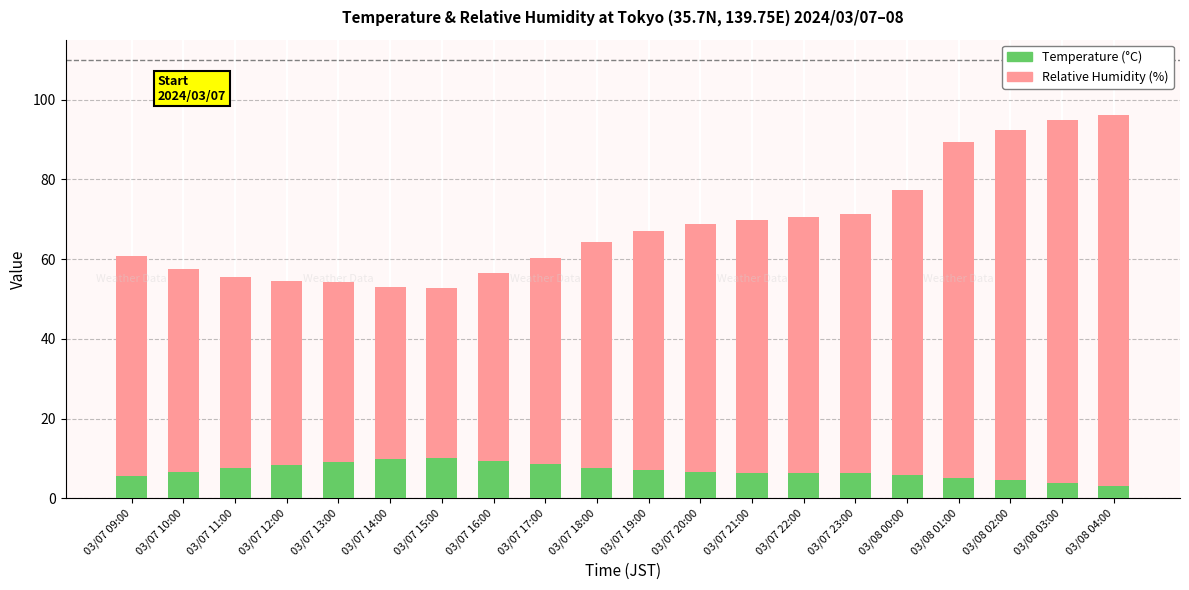

What is the total value across all series at 03/07 20:00?

68.8